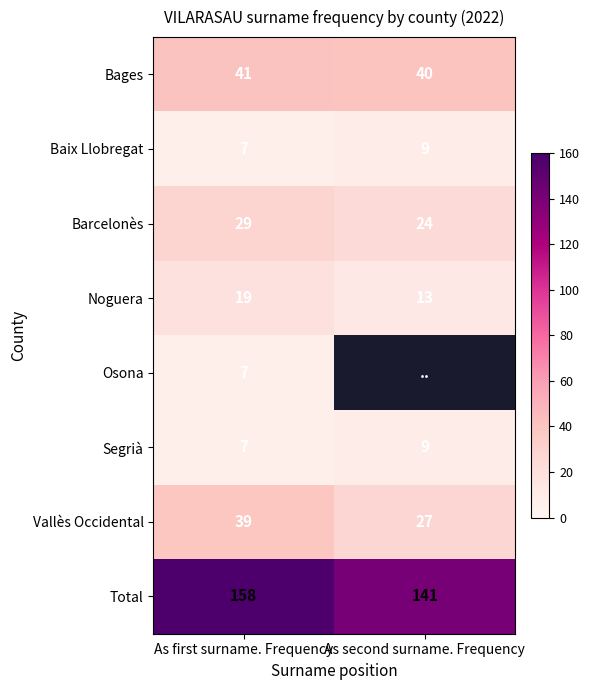

What is the average value of the Total series?

150